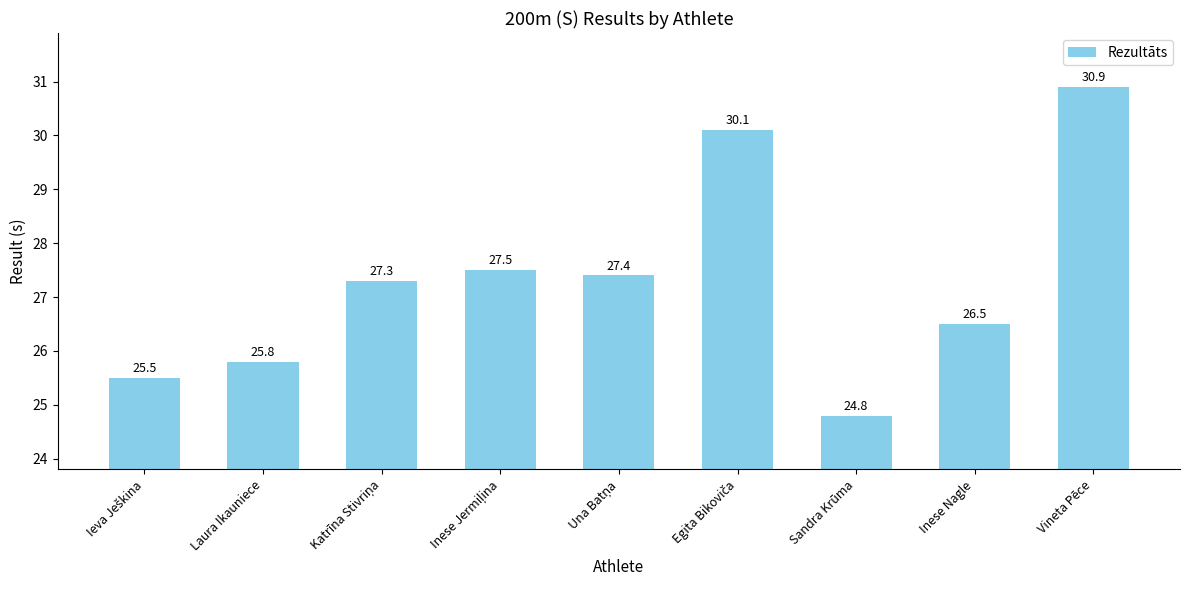

How many series are shown in this chart?

1